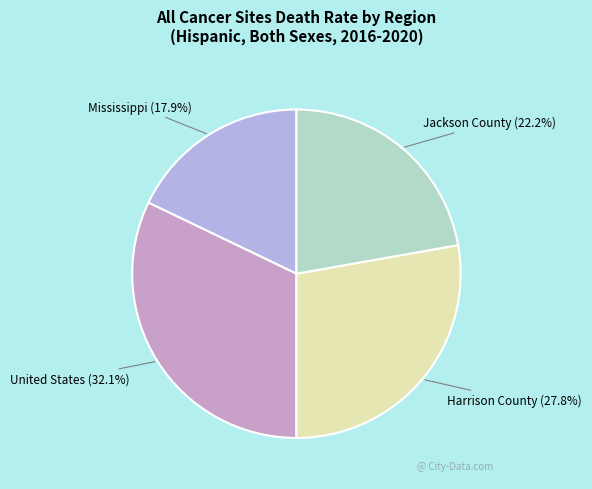

Is there any slice that represents more than half of the pie?

No